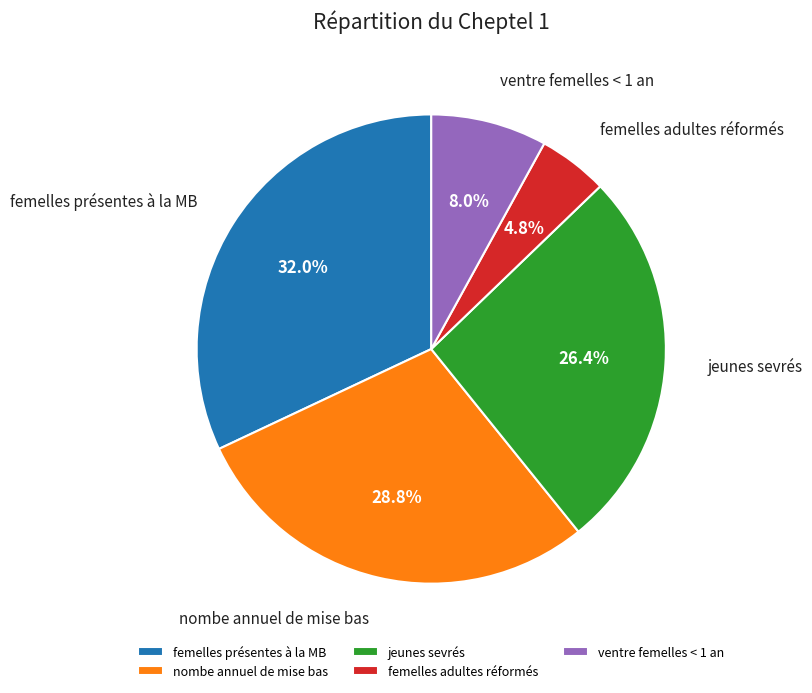

True or false: femelles présentes à la MB accounts for 24% of the total.

False